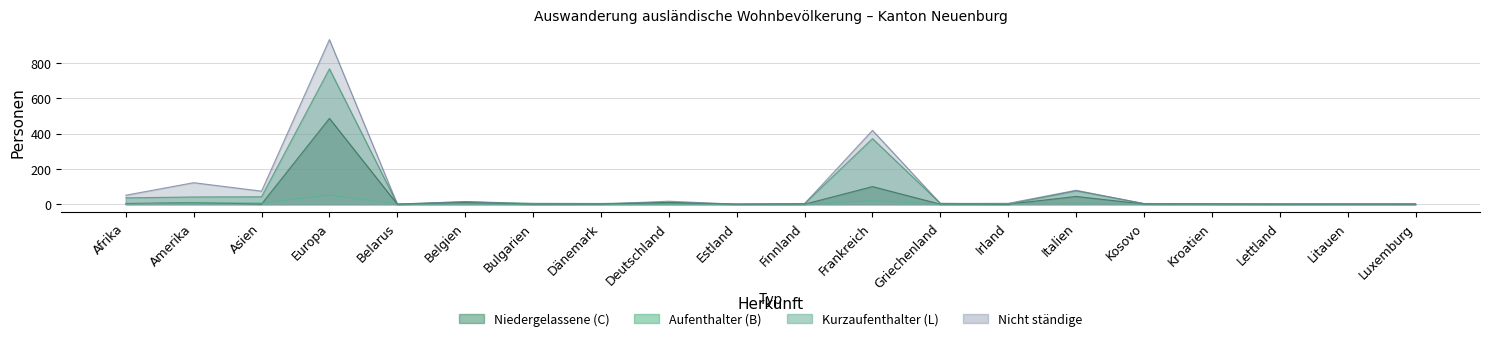

Is it true that Nicht ständige Total equals 3 at Finnland?

True